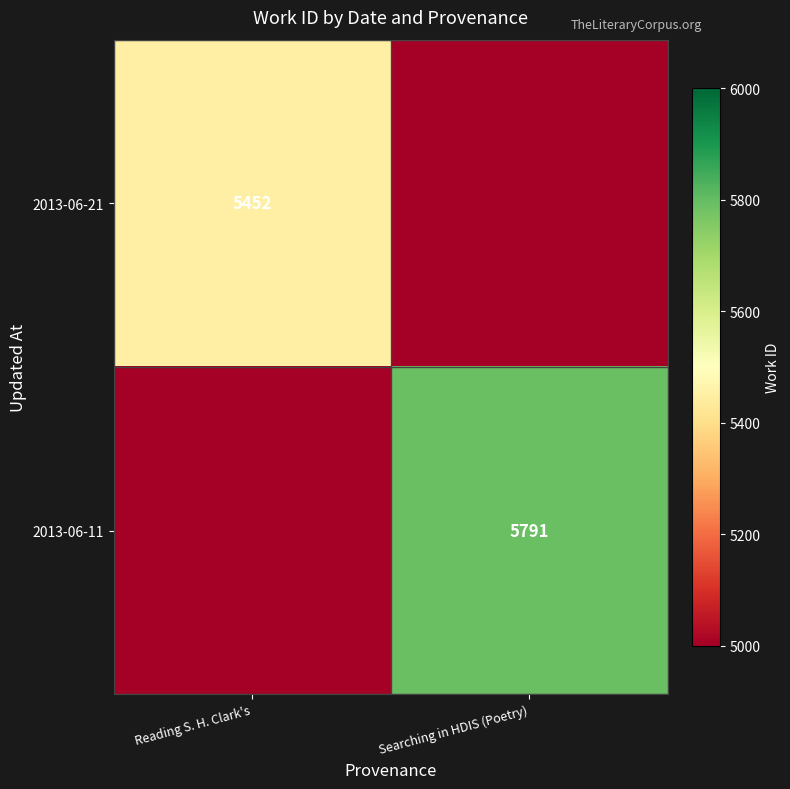

True or false: 2013-06-21 has a value of 8839 at Reading S. H. Clark's.

False